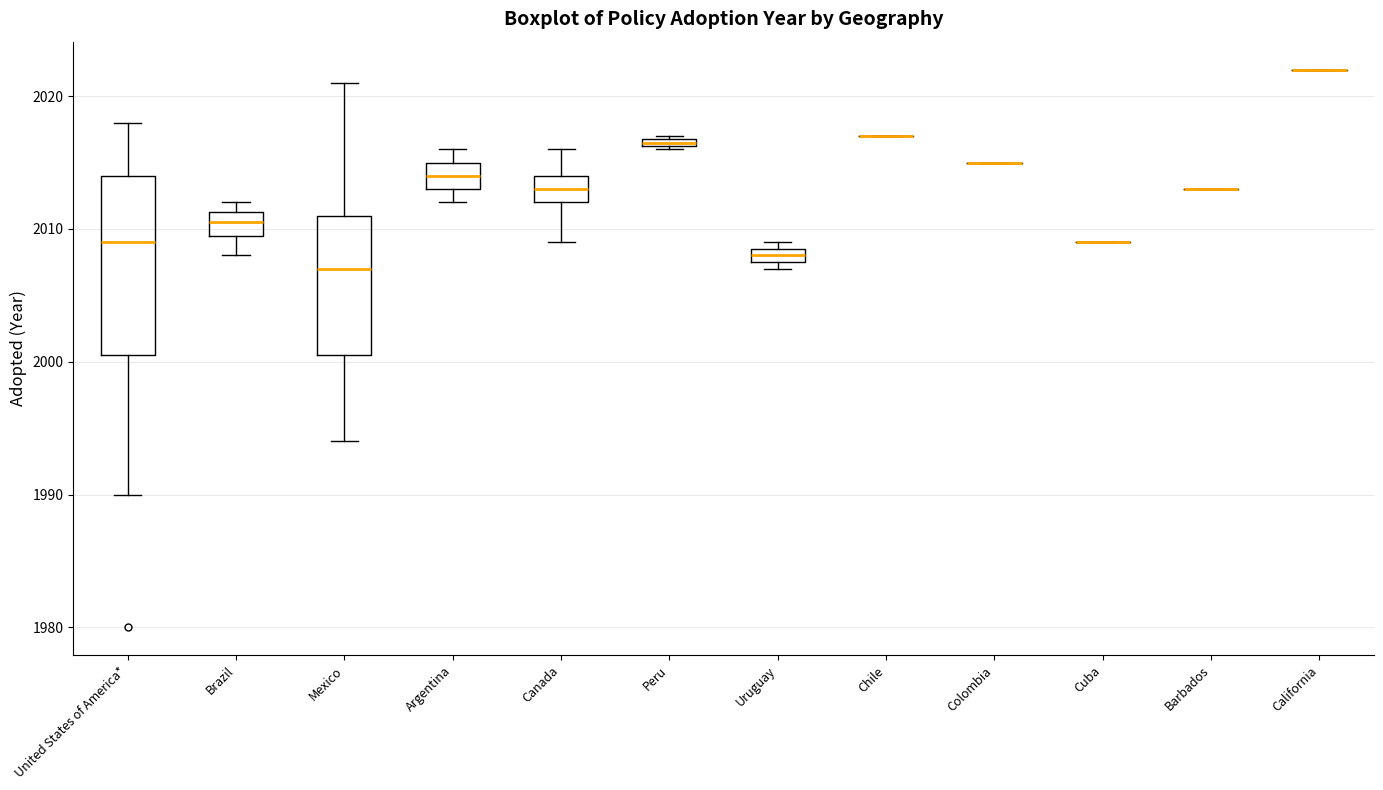

Comparing the boxes themselves (not the whiskers), which one is the tallest?

United States of America*